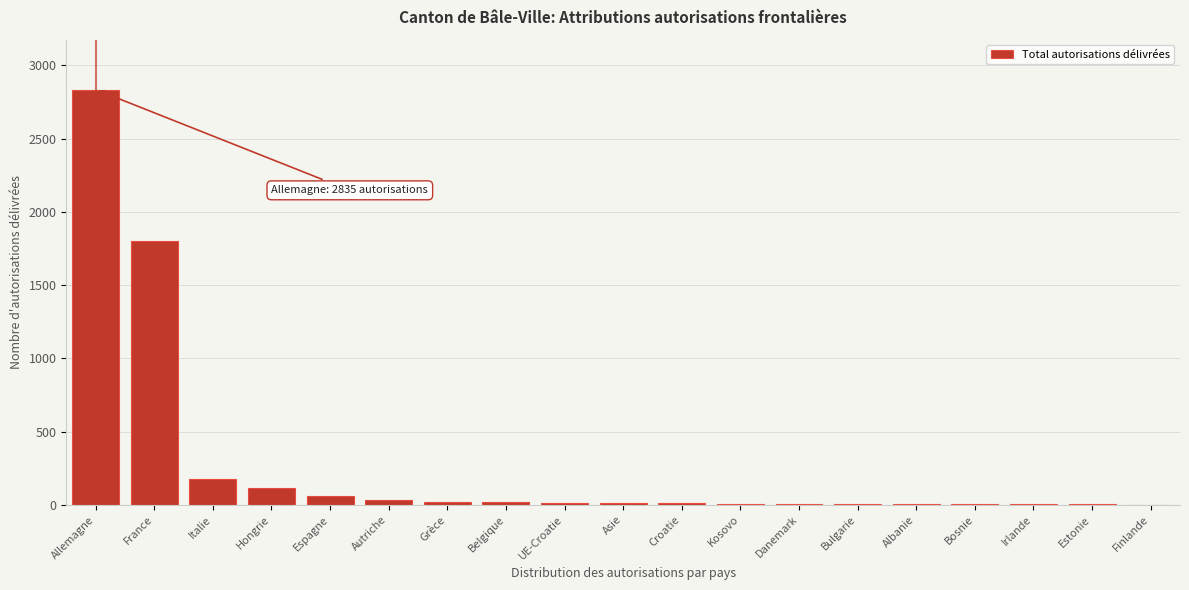

Which label corresponds to the largest value in the chart?

Allemagne